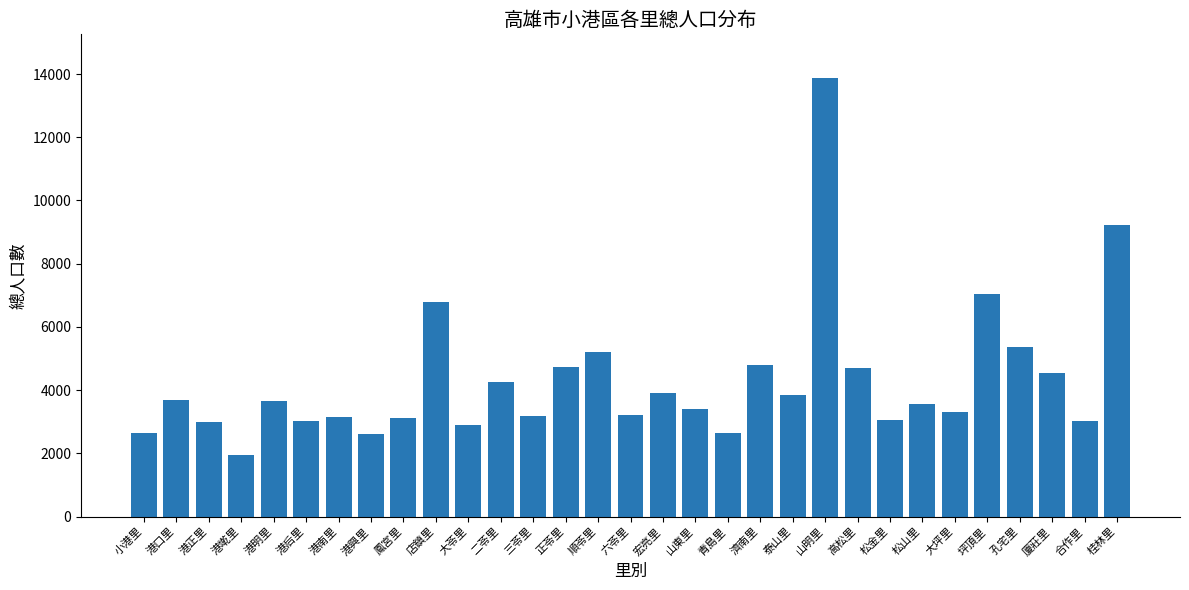

True or false: the data shows 3858 at 泰山里.

True